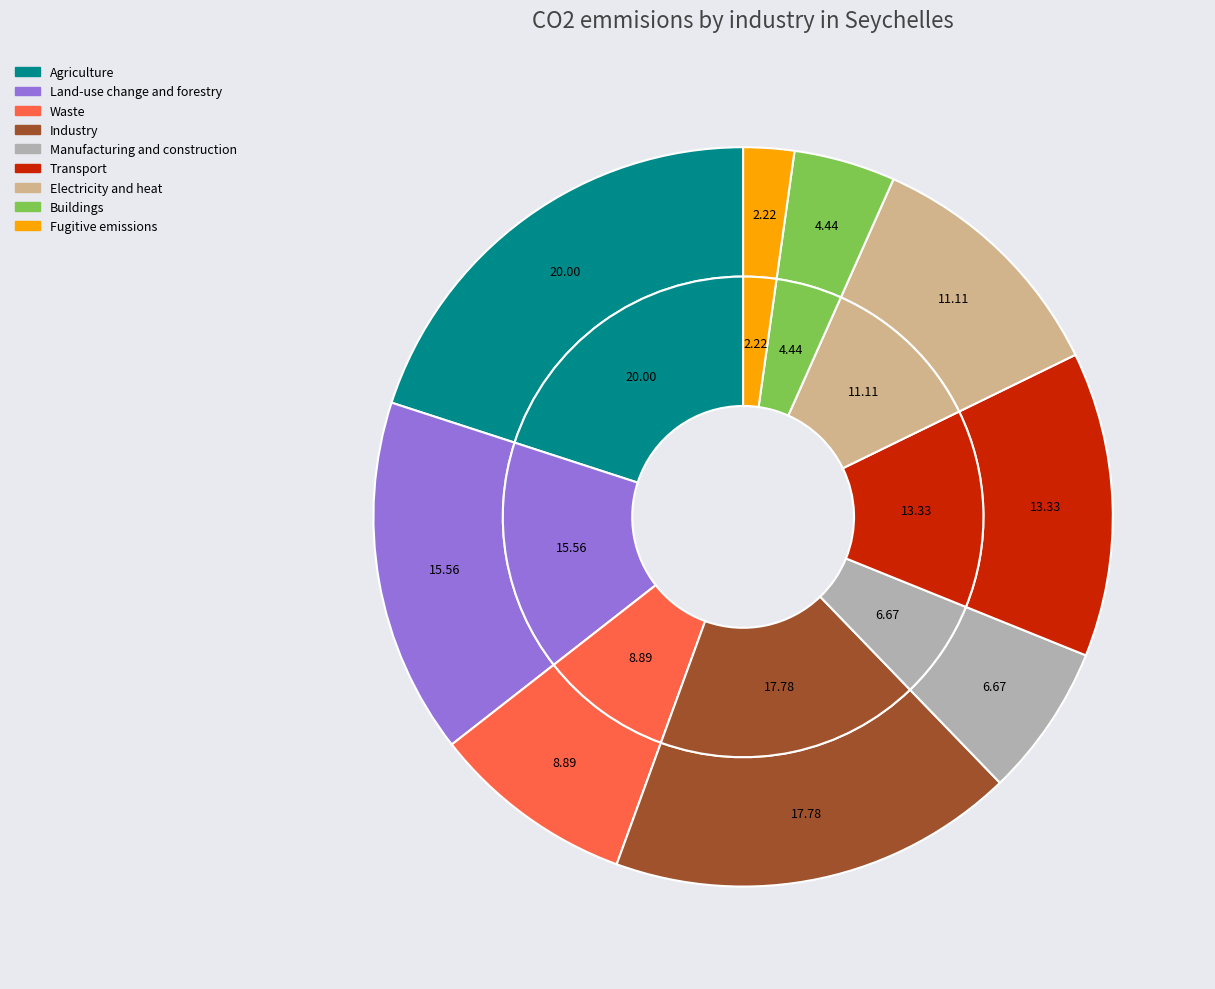

To the nearest percent, what percentage of the pie is 1?

16%